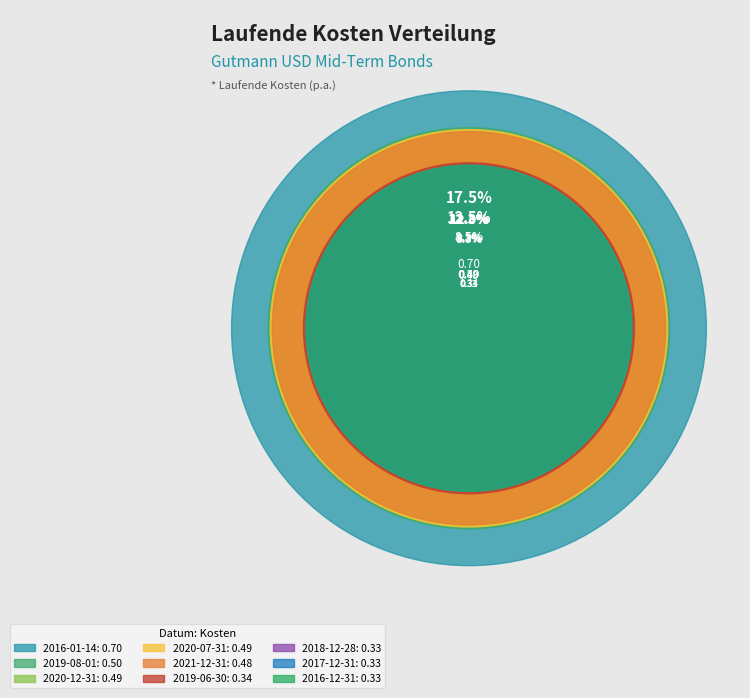

Count the number of slices in the pie.

9